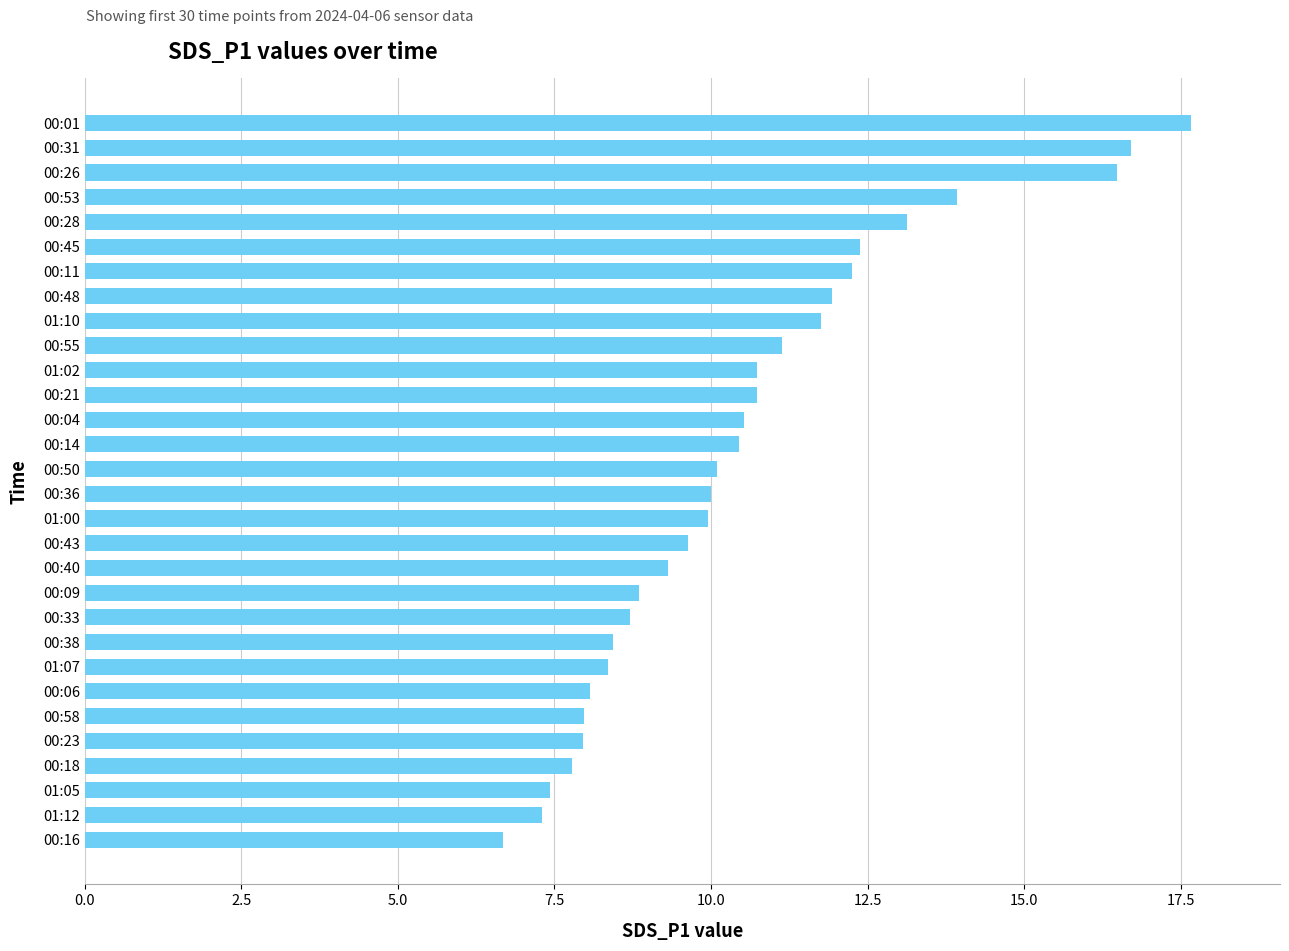

Approximately how many times larger is the value at 00:31 compared to 00:21?

1.6